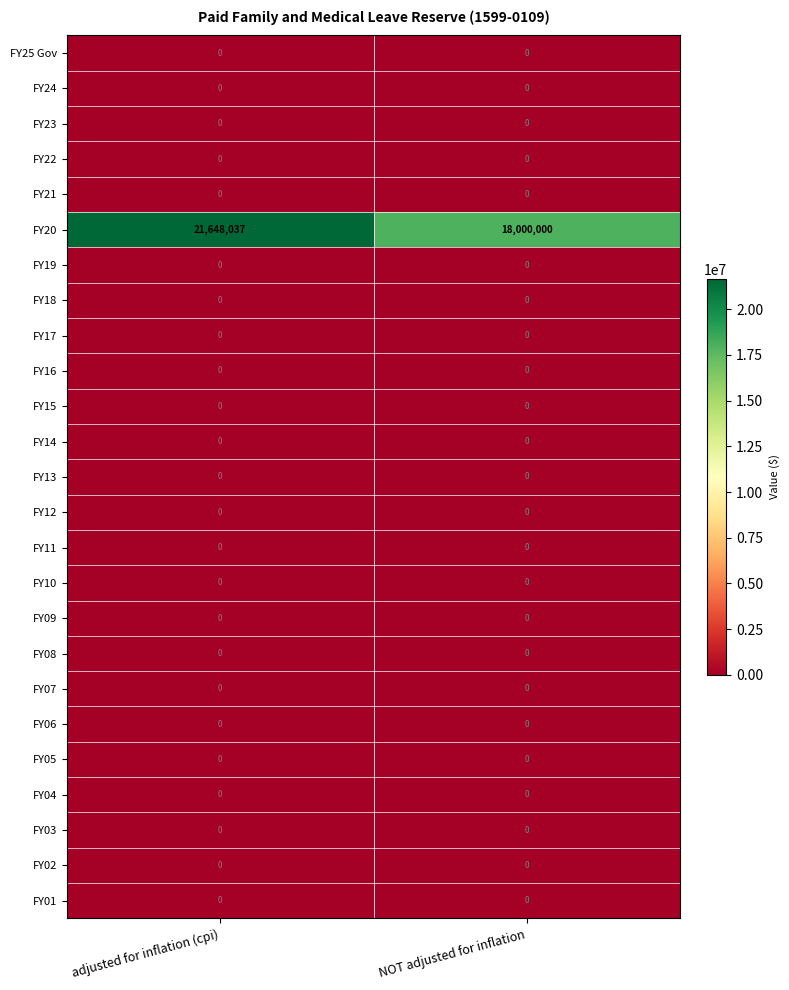

What is the total value across all series at adjusted for inflation (cpi)?

21648037